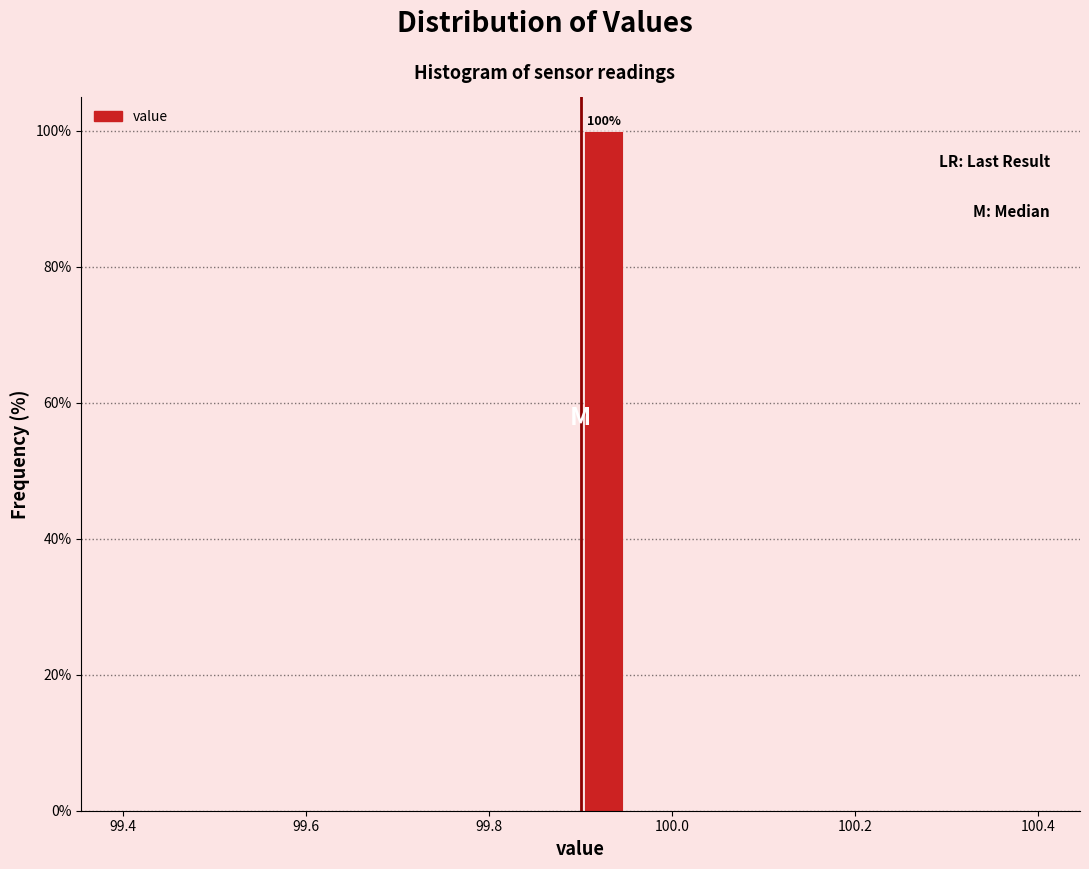

Around what value on the x-axis is the tallest bar? Give the approximate position of its centre, as read against the axis.

99.92